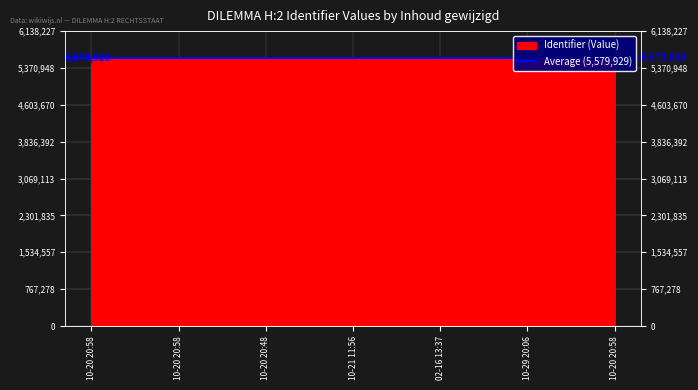

Reading left to right, extract all data points from this chart.

5579267	5579268	5580182	5580186	5580189	5580203	5580206